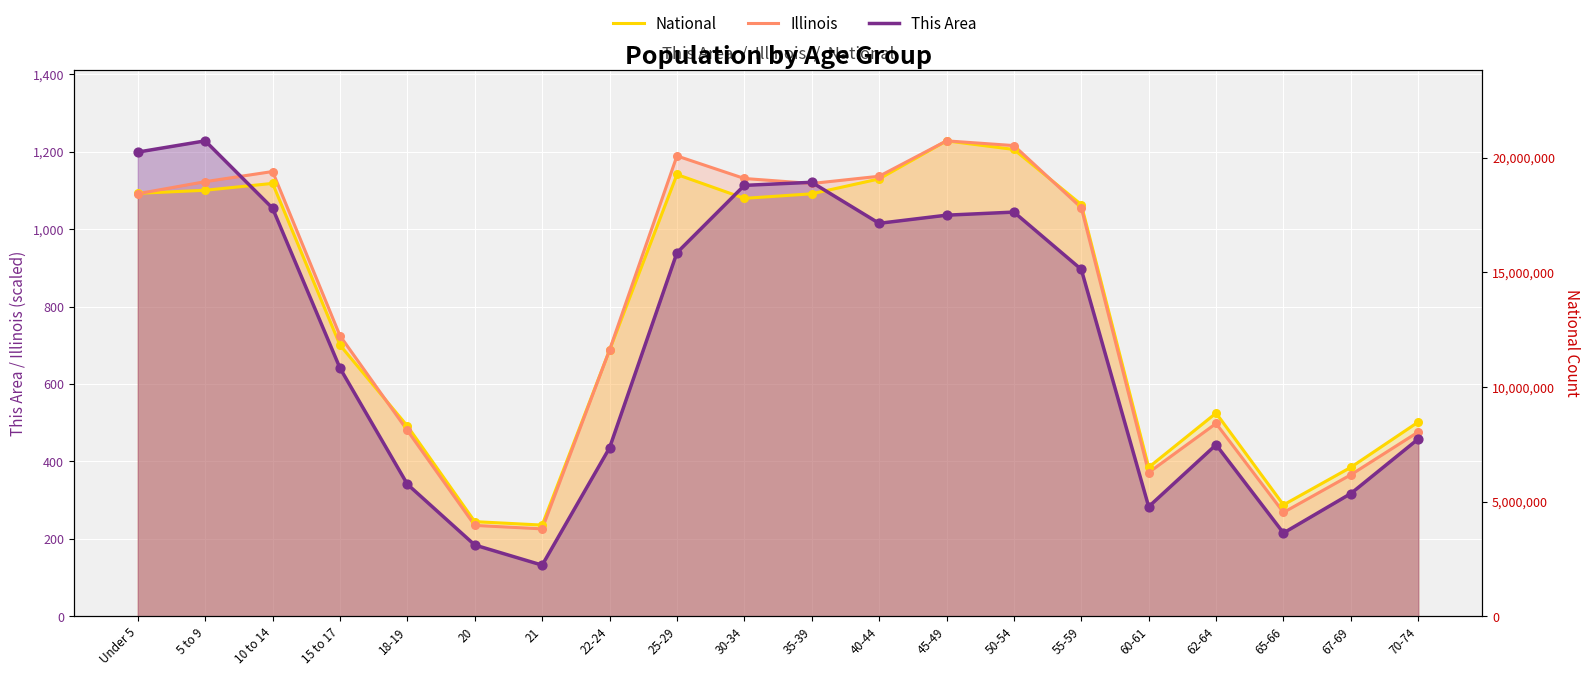

What are all the series names shown in the legend?

National, Illinois, This Area